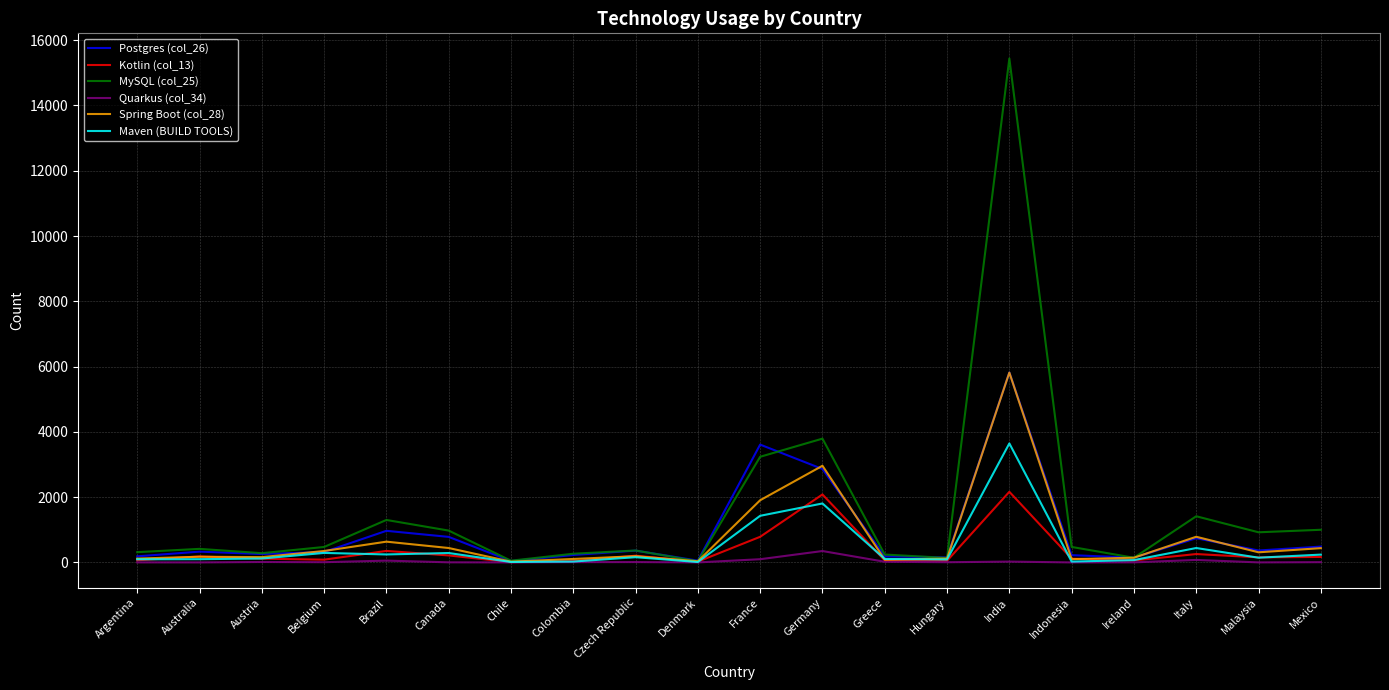

Between Denmark and India, which series saw the biggest shift?

MySQL (col_25)